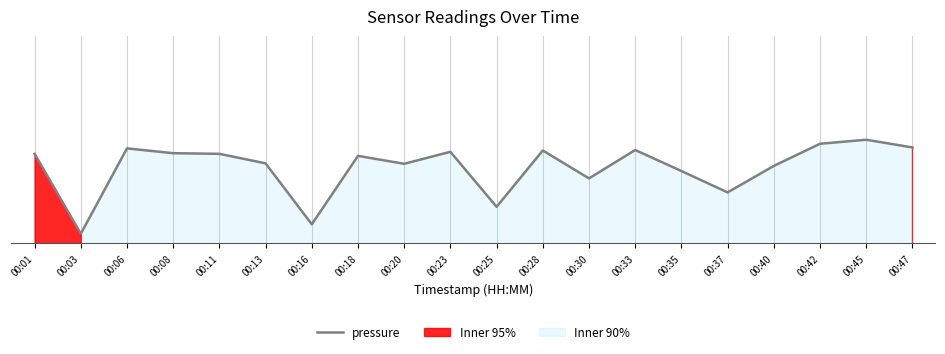

Reading right to left, what are all the values shown in this chart?

0.5	0.6	0.5	0.4	0.3	0.4	0.5	0.3	0.5	0.2	0.5	0.4	0.5	0.1	0.4	0.5	0.5	0.5	0.1	0.5